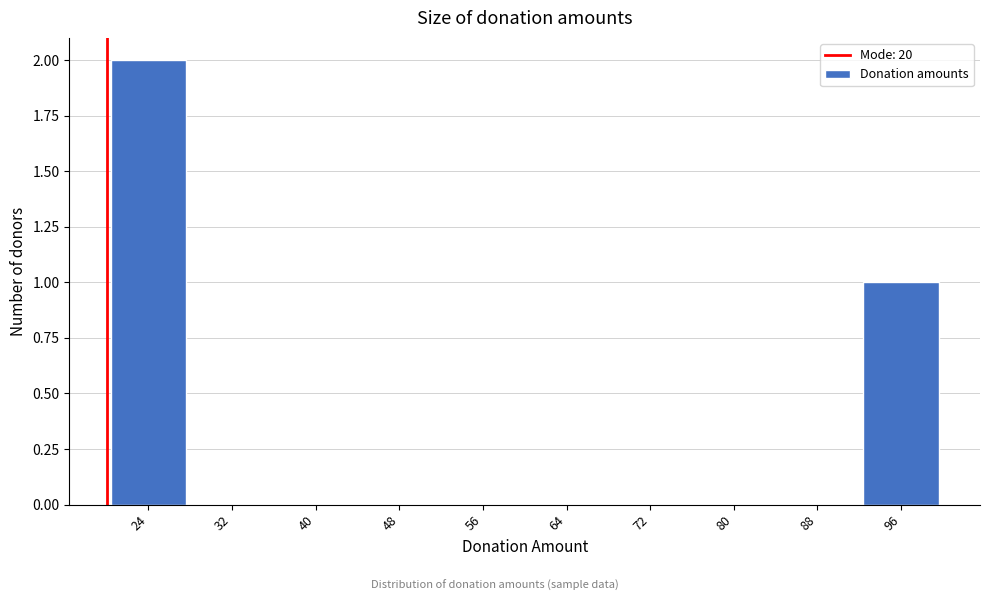

Reading left to right, list every bar in this chart as the range it spans on the x-axis followed by its height. The values are not printed on the chart, so give them approximately, as read against the axis.

20 to 28: 2
28 to 36: 0
36 to 44: 0
44 to 52: 0
52 to 60: 0
60 to 68: 0
68 to 76: 0
76 to 84: 0
84 to 92: 0
92 to 100: 1